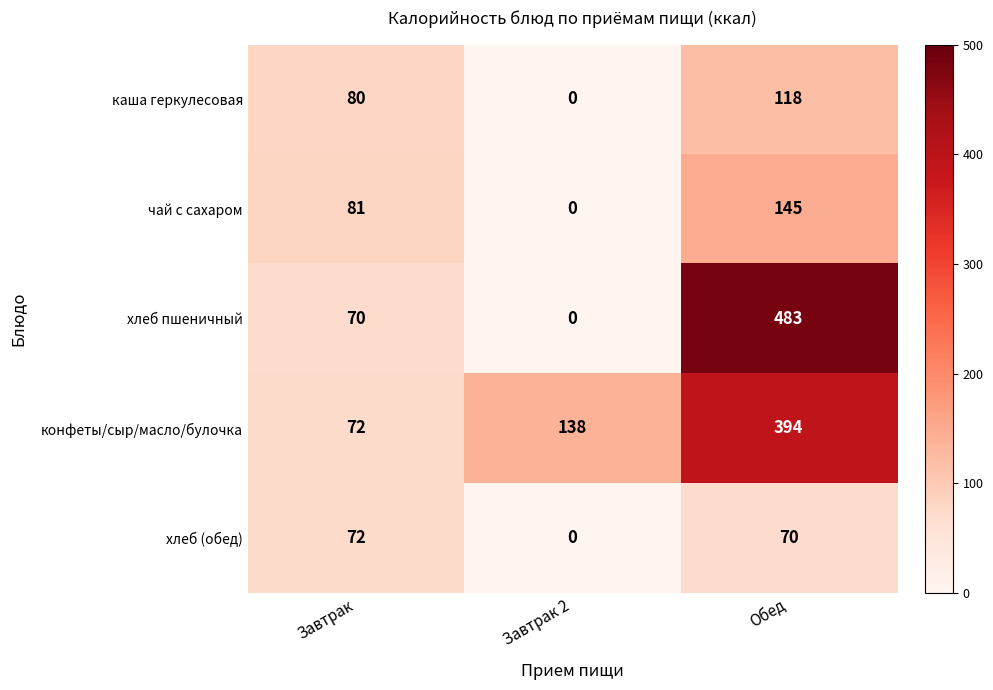

What value does the хлеб пшеничный series have at Обед, to the nearest 50?

500